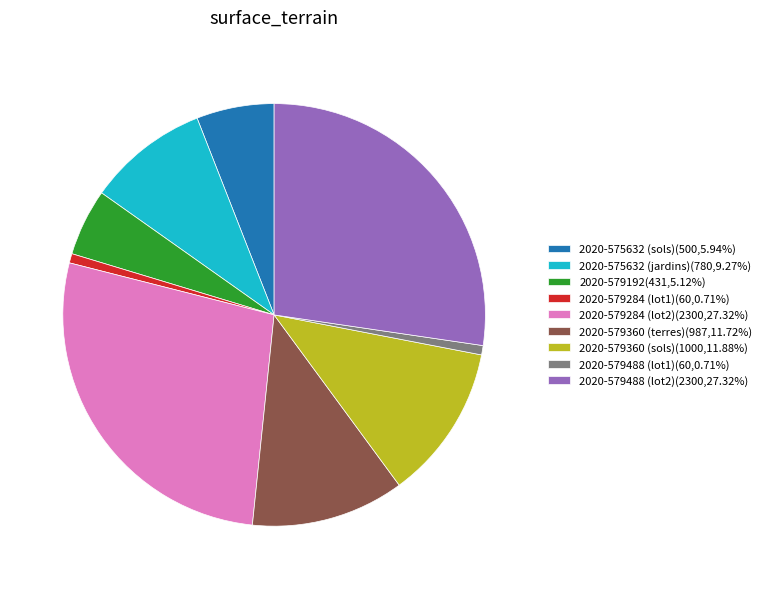

Is the sum of 2020-575632 (sols) and 2020-579360 (sols) greater than half?

No